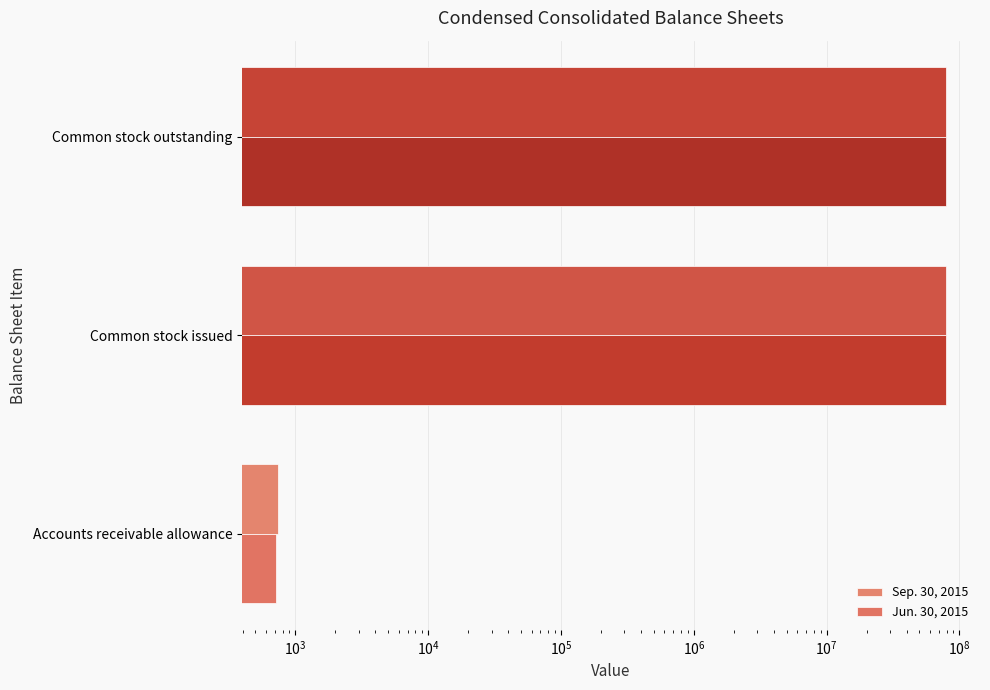

At Accounts receivable allowance, list the series in order from largest to smallest.

Sep. 30, 2015, Jun. 30, 2015